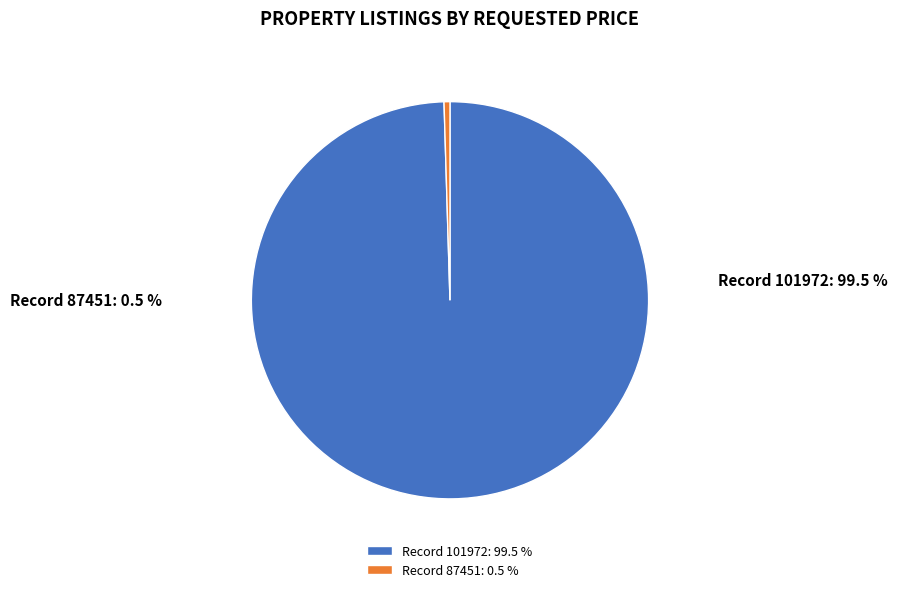

To the nearest percent, what is the difference between the largest and smallest slice percentages?

99%